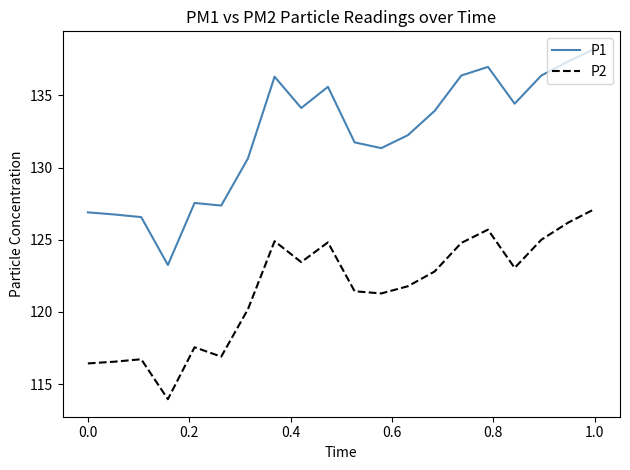

Which series has the largest total across all categories?

P1